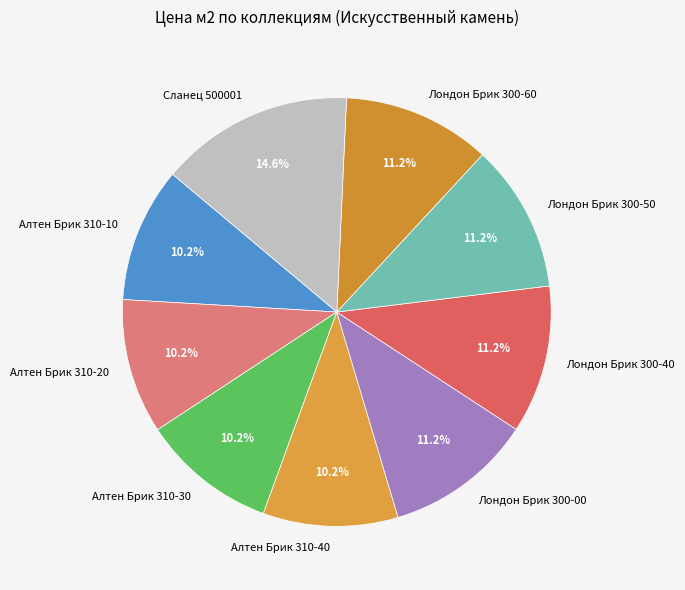

Is there a majority slice in this chart?

No